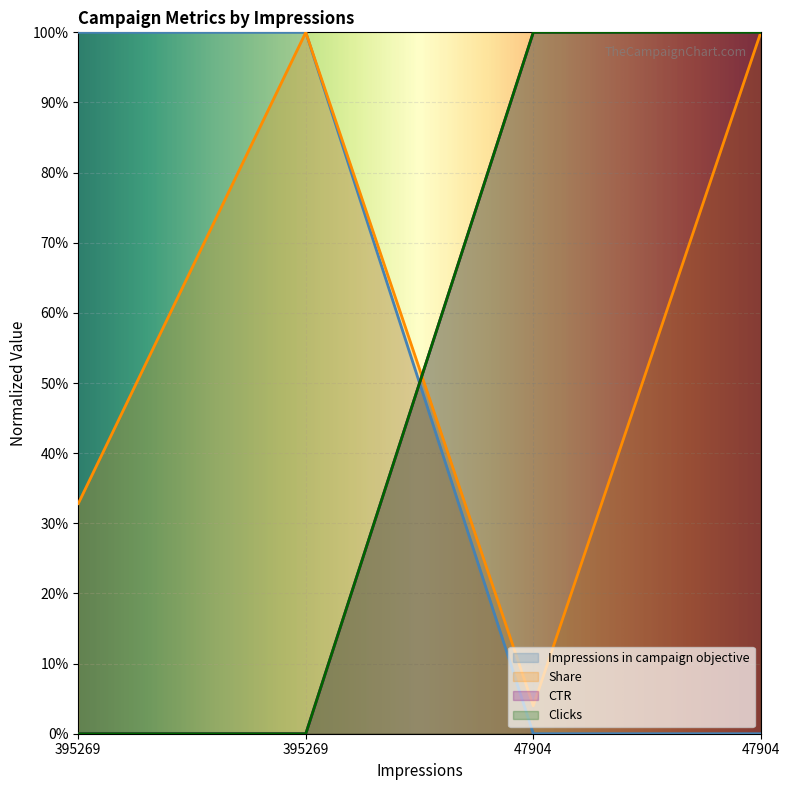

What is the sum of all Share values?

2.4